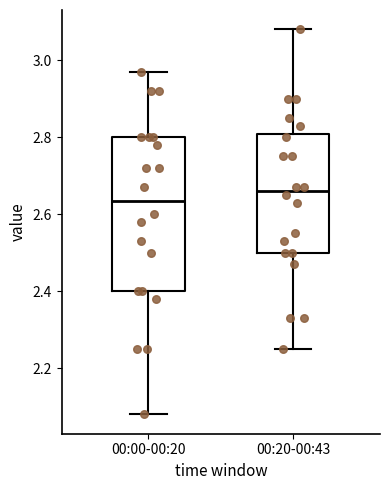

Where is the lower edge of the box for 00:20-00:43 on the y-axis? The values are not printed on the chart, so give them approximately, as read against the axis.

2.50